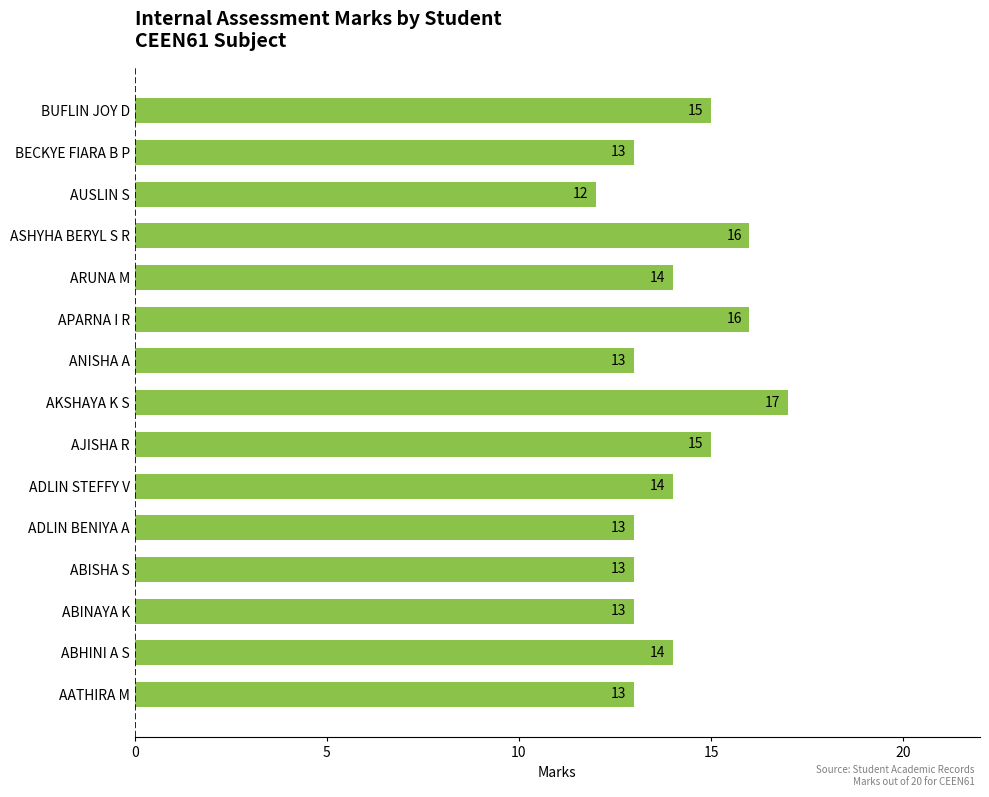

True or false: the data shows 20 at AUSLIN S.

False